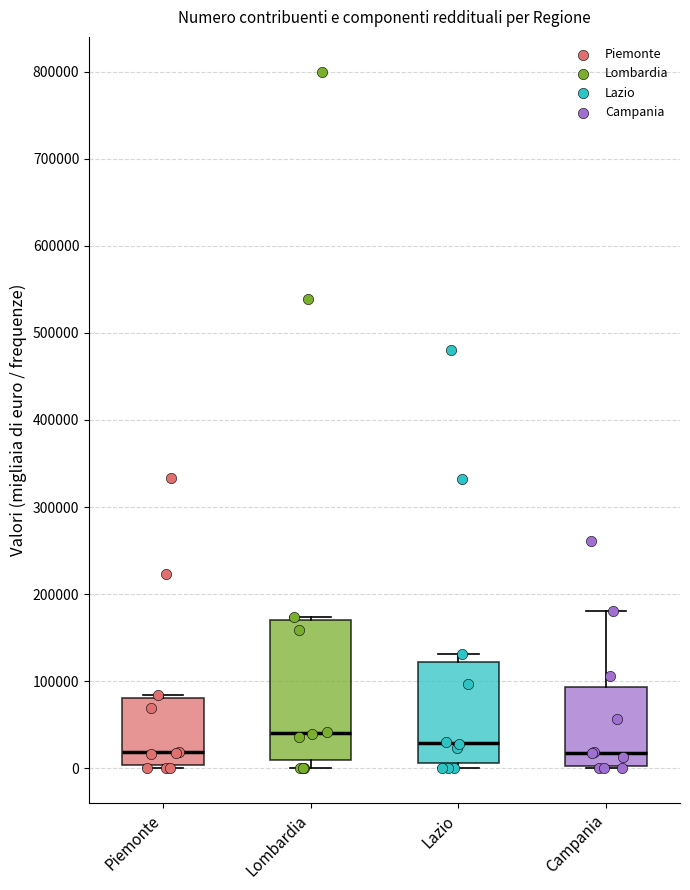

Where is the upper edge of the box for Piemonte on the y-axis? The values are not printed on the chart, so give them approximately, as read against the axis.

80000